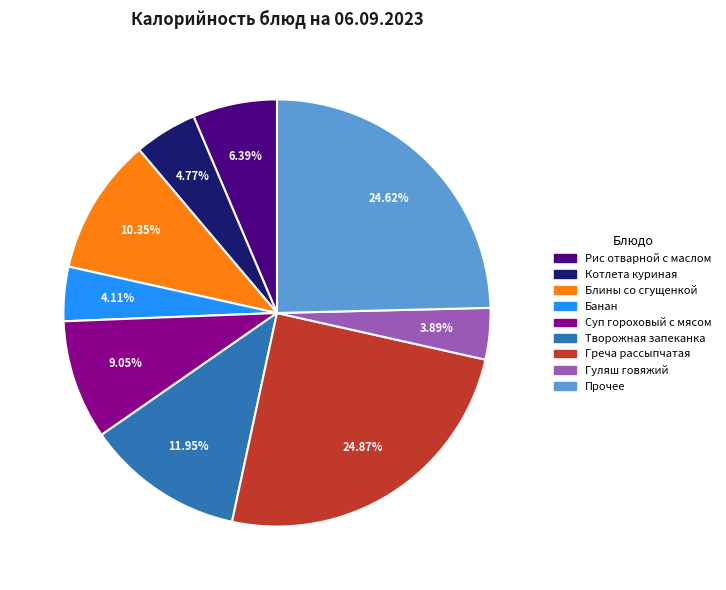

Is there a majority slice in this chart?

No